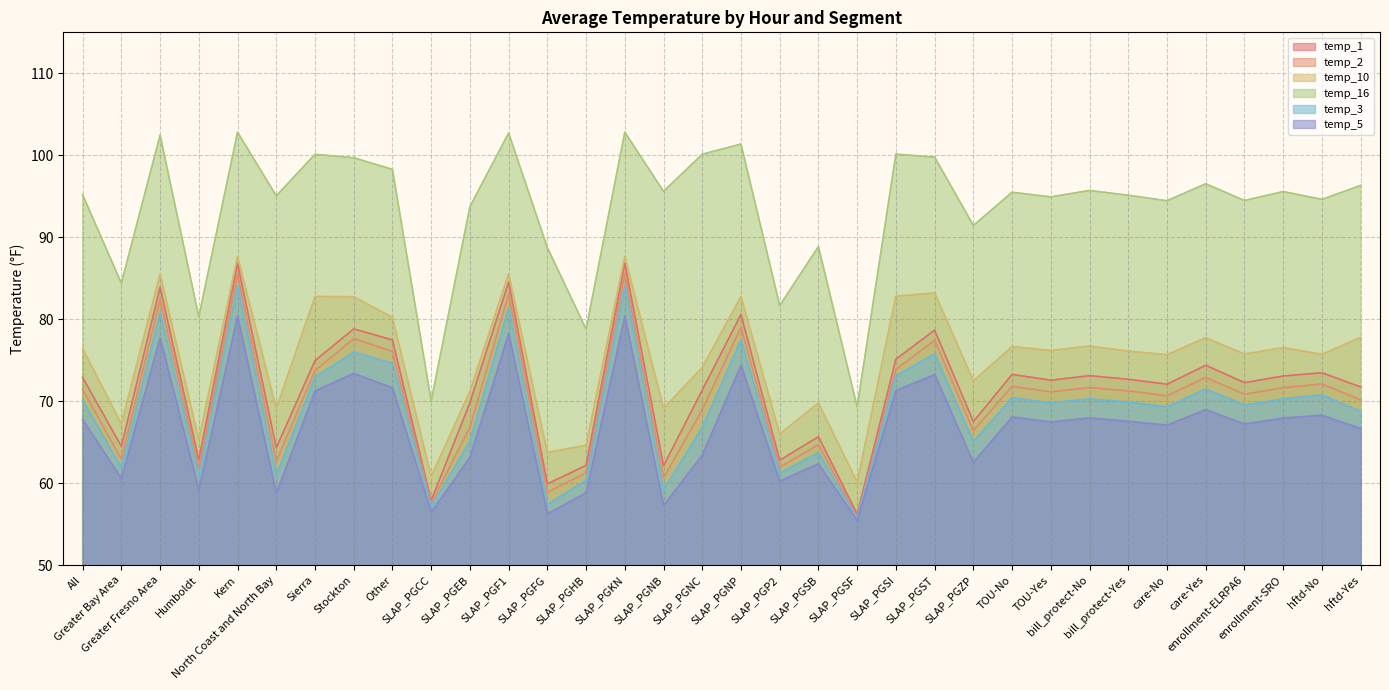

Which label corresponds to the largest value in the chart?

Kern